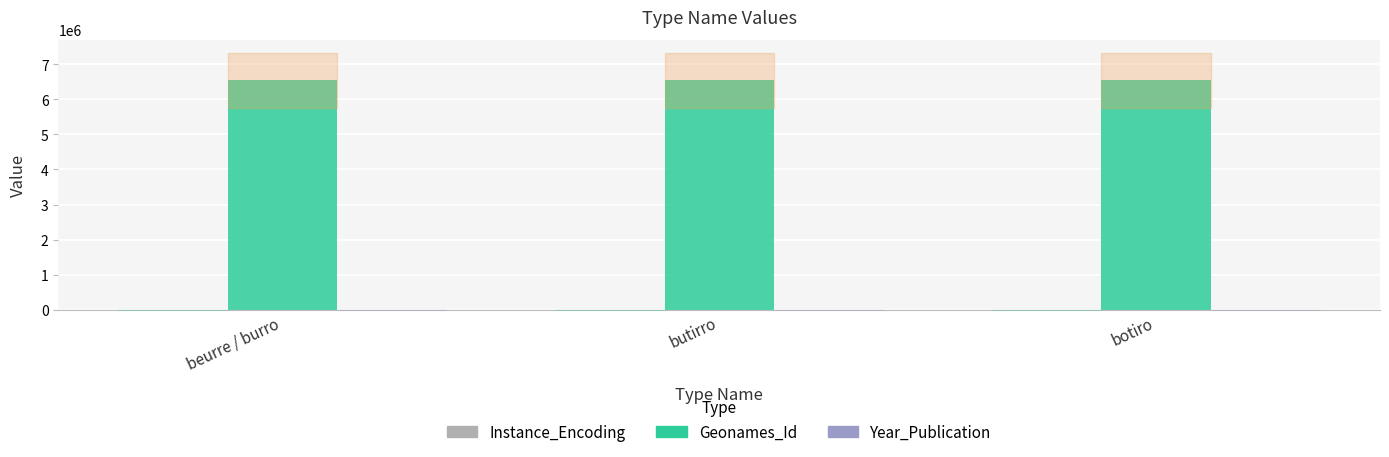

What is the sum of all Year_Publication values?

6015